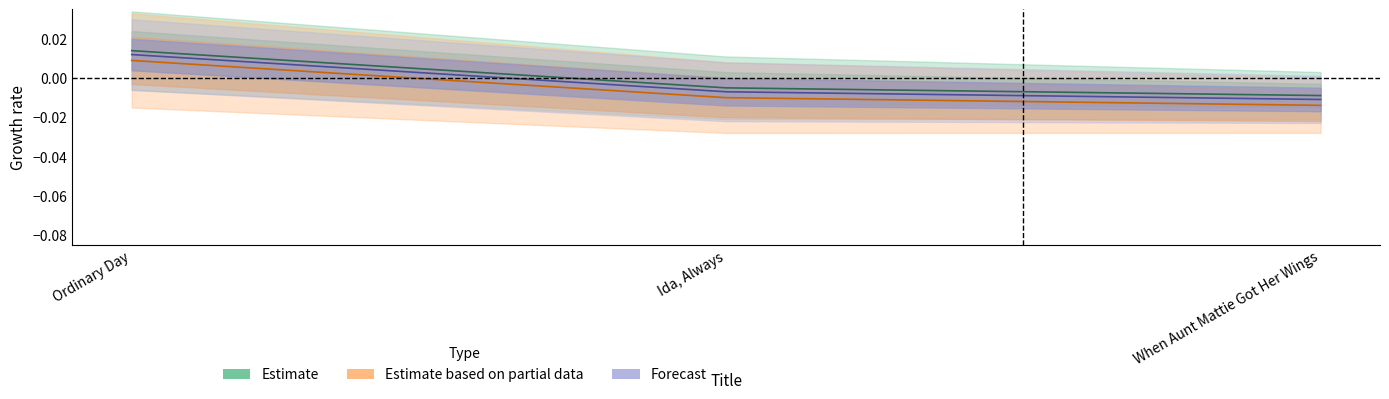

The Estimate series shows -0.0 at Ida, Always. True or false?

True